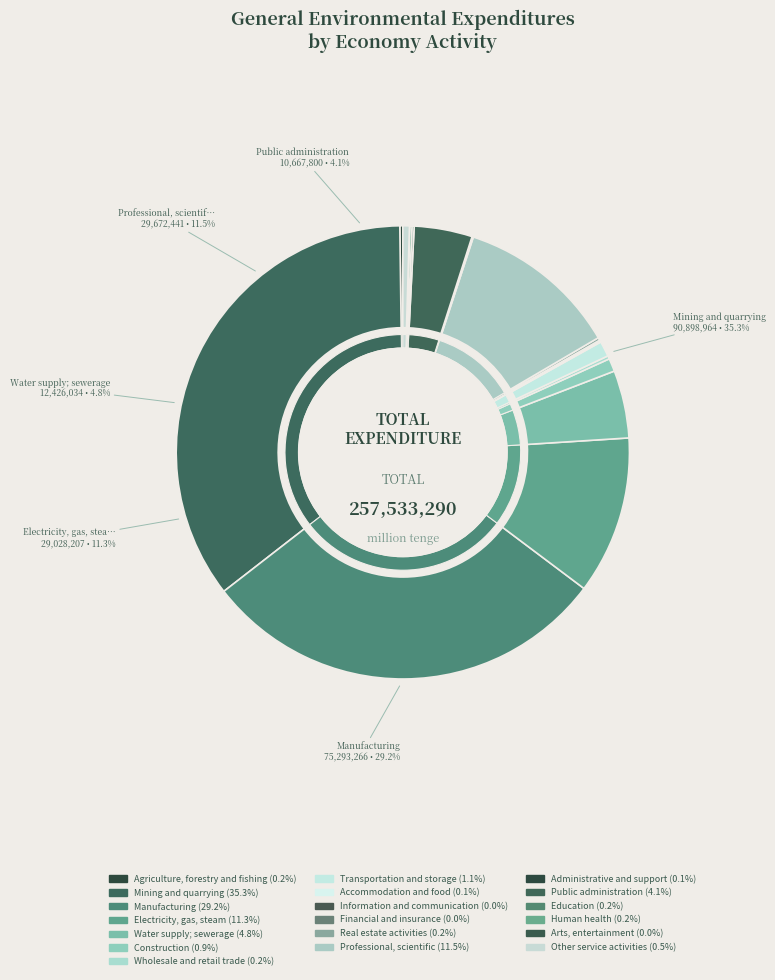

How many segments does this pie chart have?

19